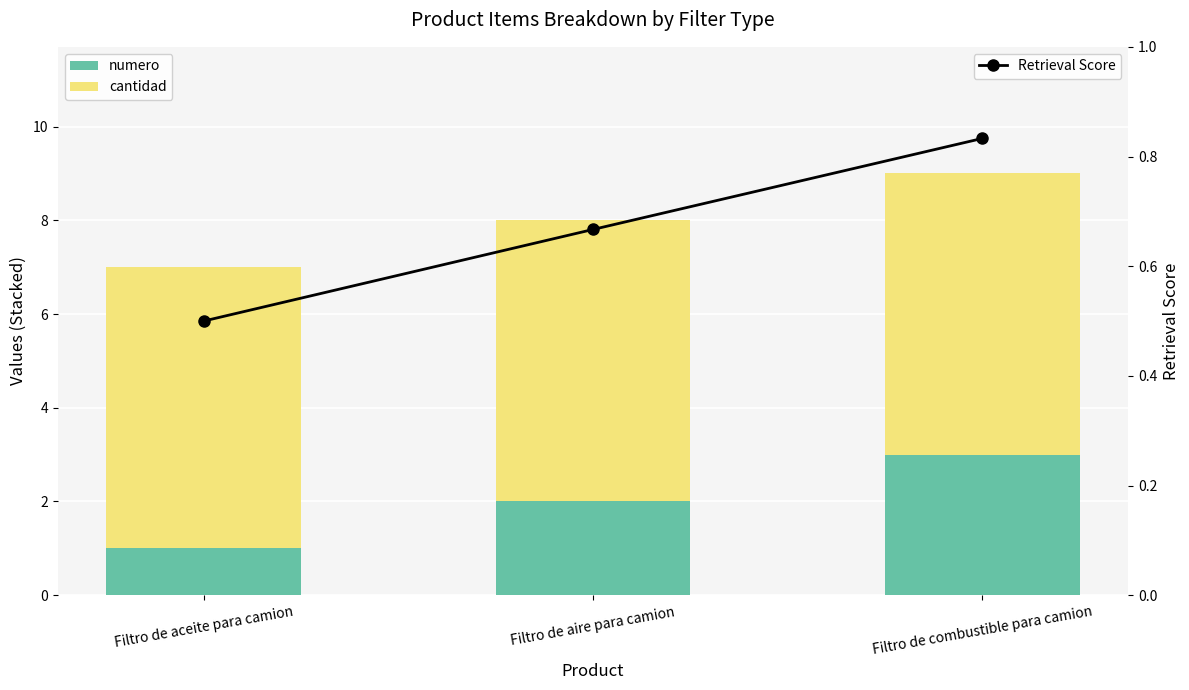

What position from the right is Filtro de aceite para camion?

3